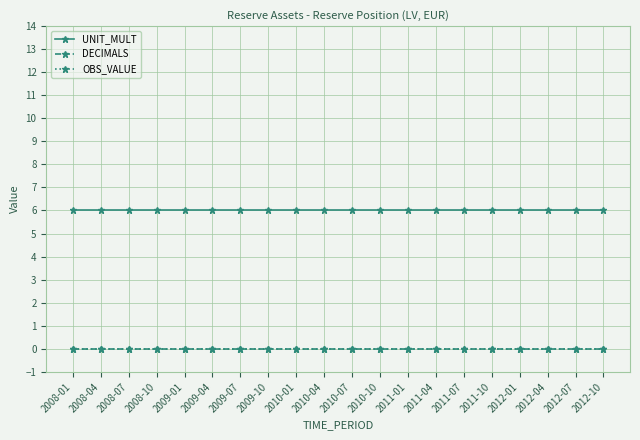

Is this an area chart (filled region under the line)?

No